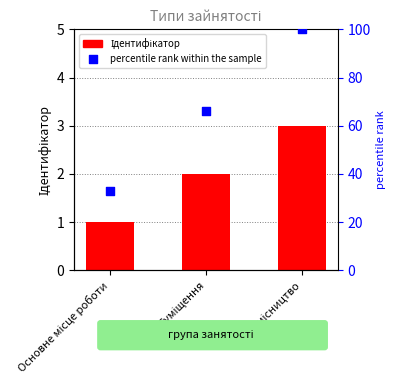

Which series reaches the minimum Y coordinate?

Ідентифікатор